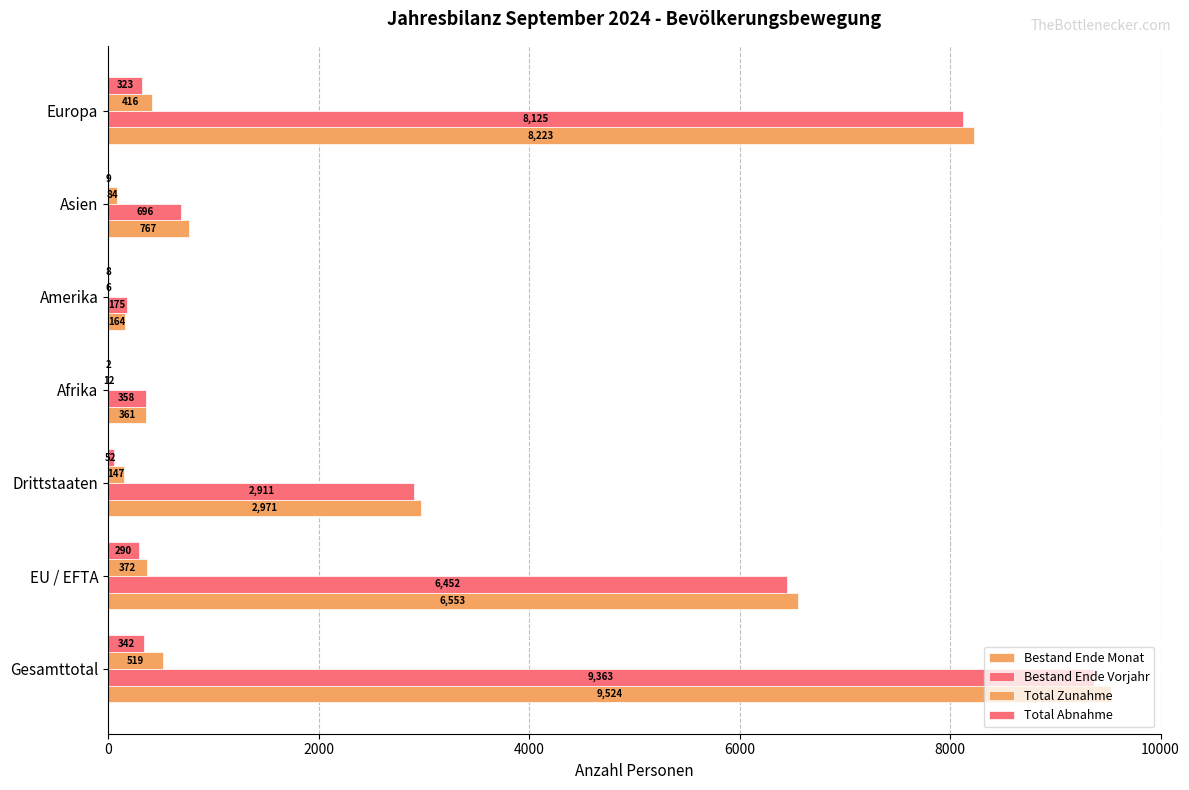

Count the number of data series in this chart.

4